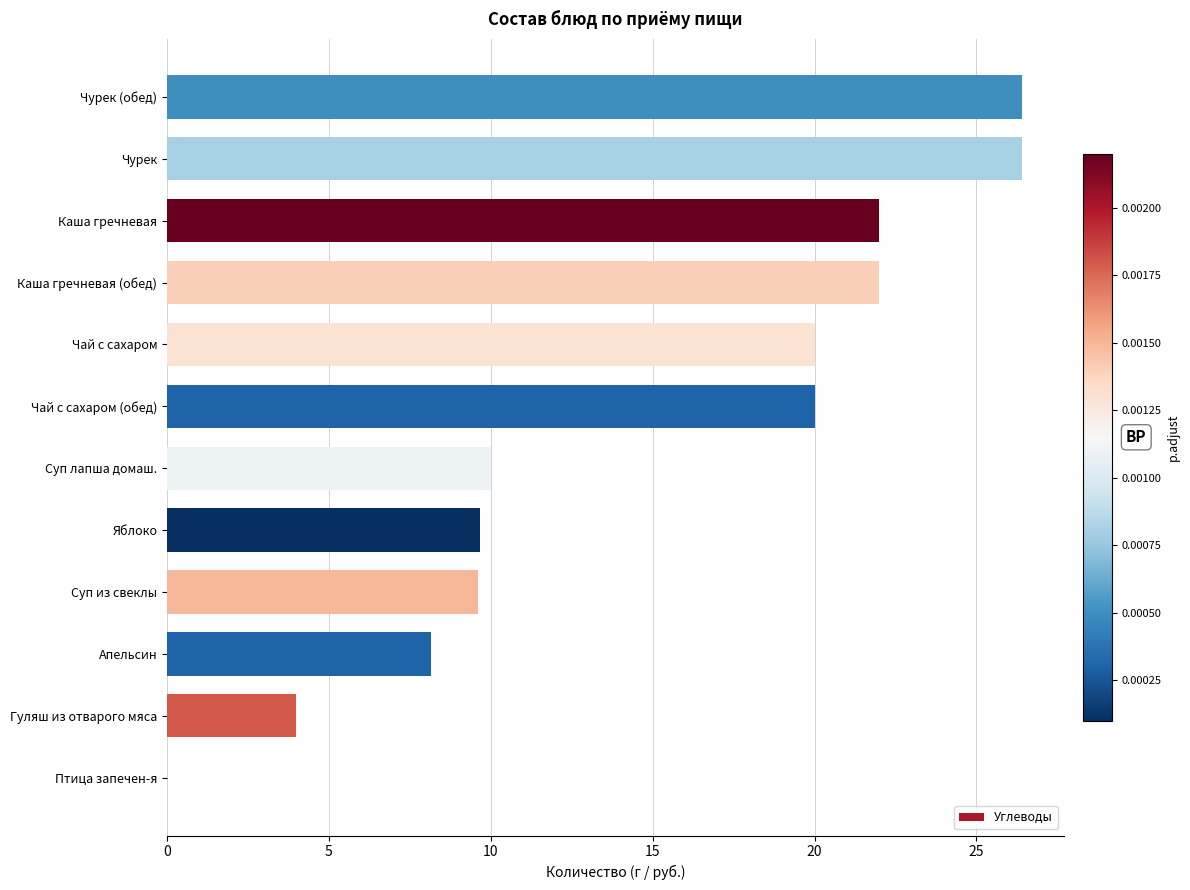

What is the approximate value at Яблоко?

9.7